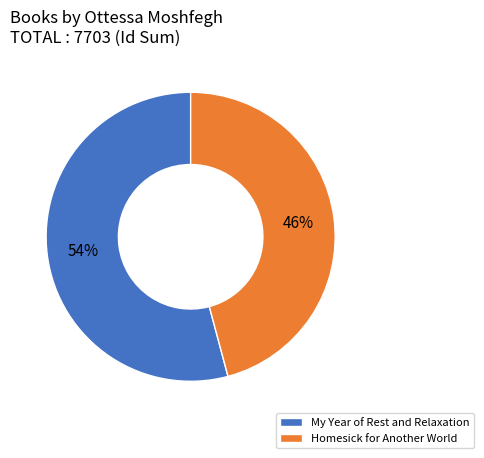

To the nearest percent, what is the average slice percentage?

50%